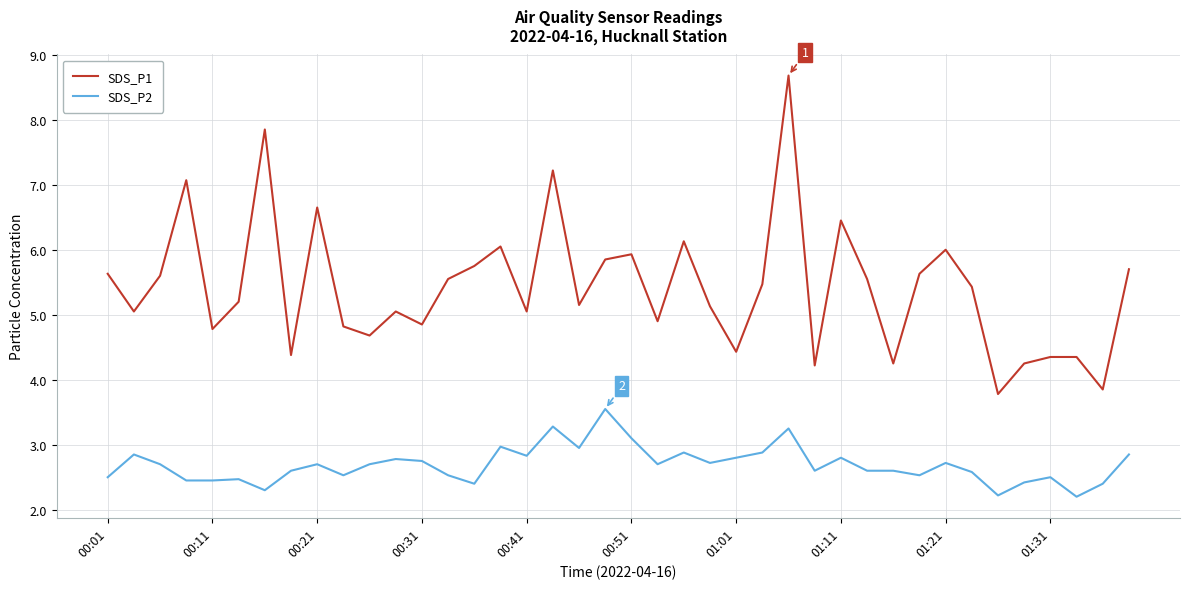

List the series in order of their peak value, lowest first.

SDS_P2, SDS_P1